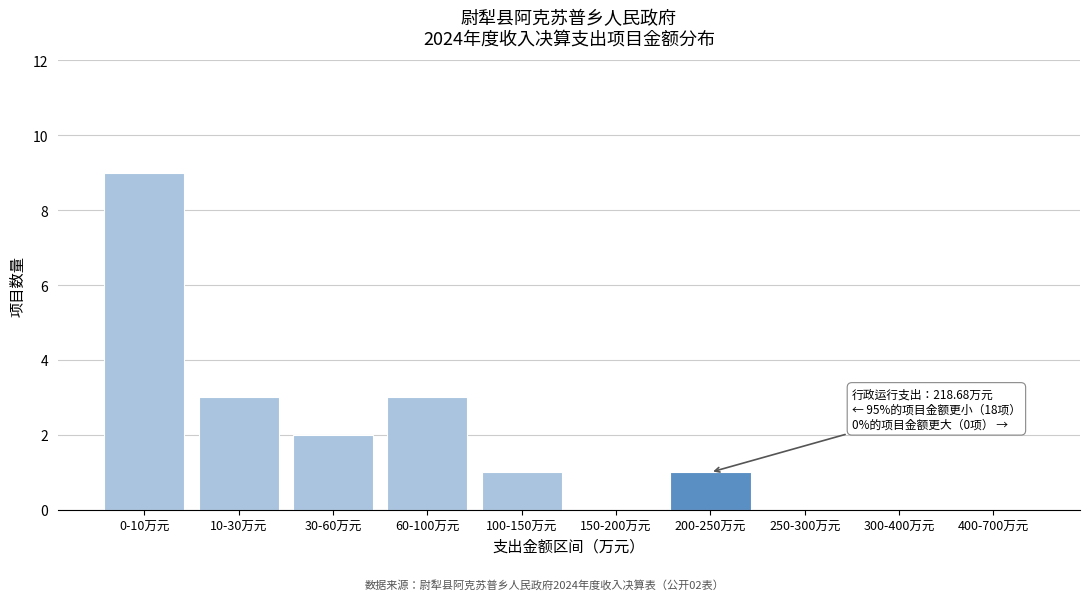

Reading left to right, extract all data points from this chart.

0-10万元=9	10-30万元=3	30-60万元=2	60-100万元=3	100-150万元=1	150-200万元=0	200-250万元=1	250-300万元=0	300-400万元=0	400-700万元=0